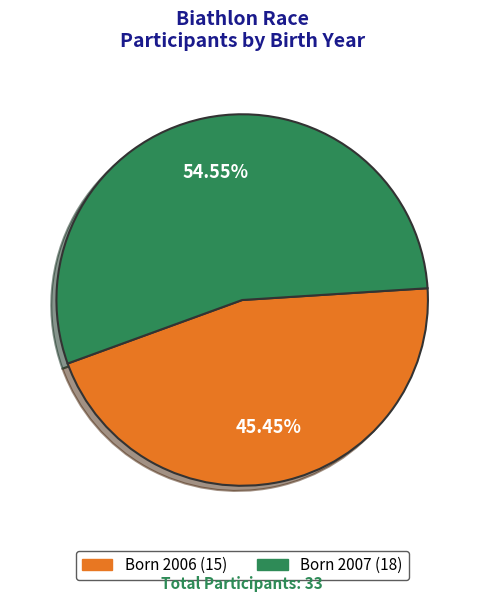

Does any single category account for the majority?

Yes